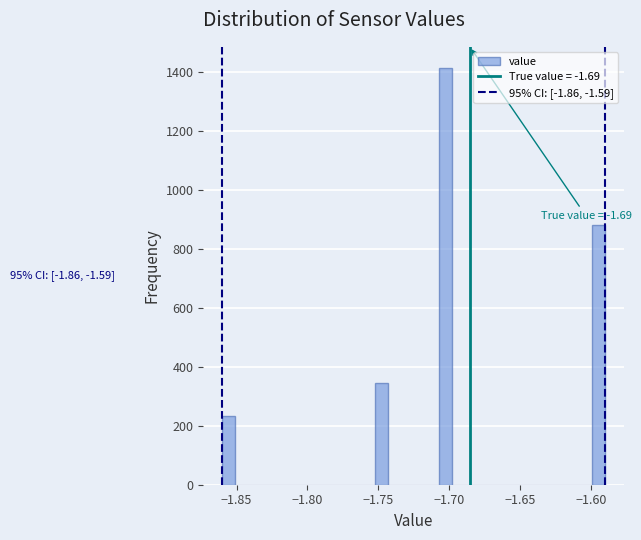

Read against the x-axis, roughly where is the centre of the tallest bar?

-1.700